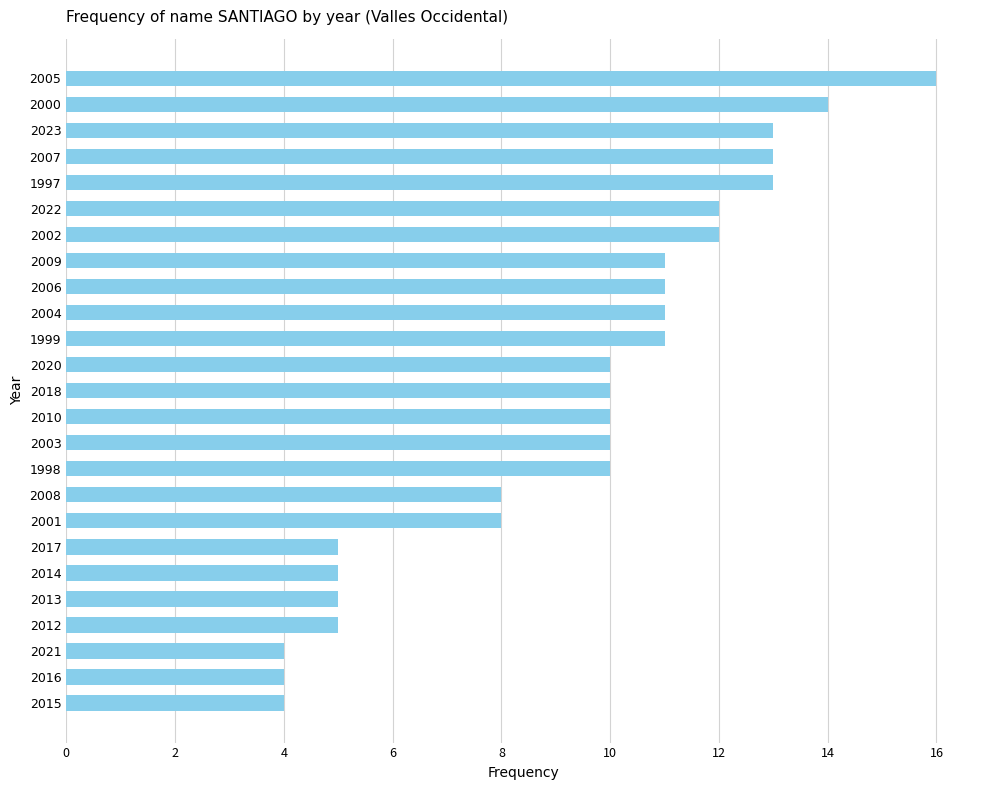

Reading top to bottom, list all the values displayed in this chart.

2005=16	2000=14	2023=13	2007=13	1997=13	2022=12	2002=12	2009=11	2006=11	2004=11	1999=11	2020=10	2018=10	2010=10	2003=10	1998=10	2008=8	2001=8	2017=5	2014=5	2013=5	2012=5	2021=4	2016=4	2015=4